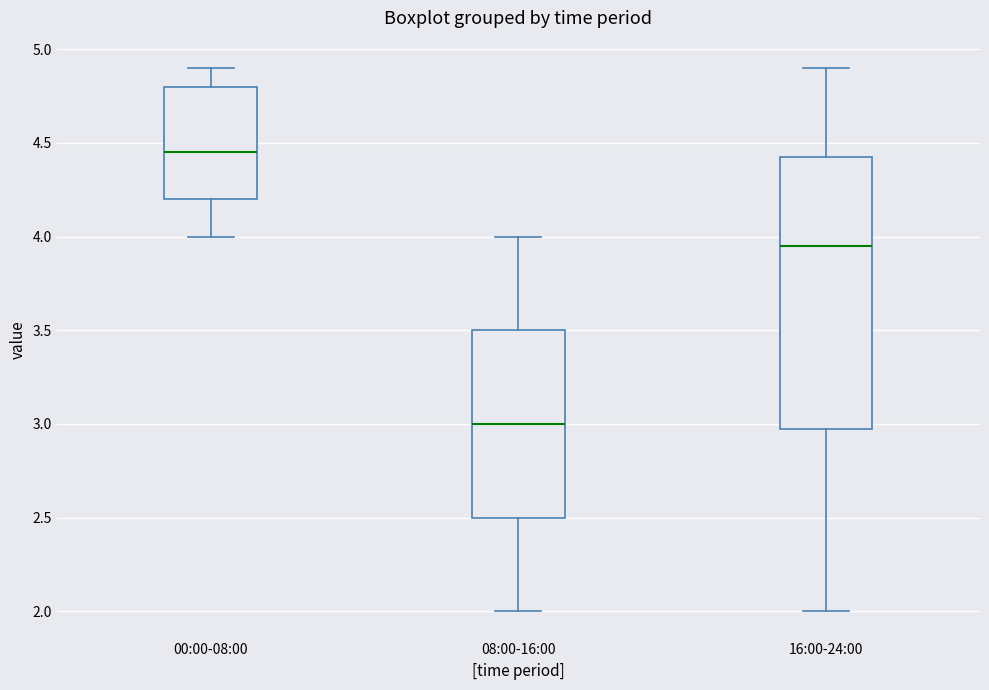

Reading left to right, read every box against the y-axis: the position of its median line, the range the box covers, and the ends of its whiskers. The values are not printed on the chart, so give them approximately, as read against the axis.

00:00-08:00: median 4.45, box 4.20 to 4.80, whiskers 4.00 to 4.90
08:00-16:00: median 3.00, box 2.50 to 3.50, whiskers 2.00 to 4.00
16:00-24:00: median 3.95, box 3.00 to 4.45, whiskers 2.00 to 4.90